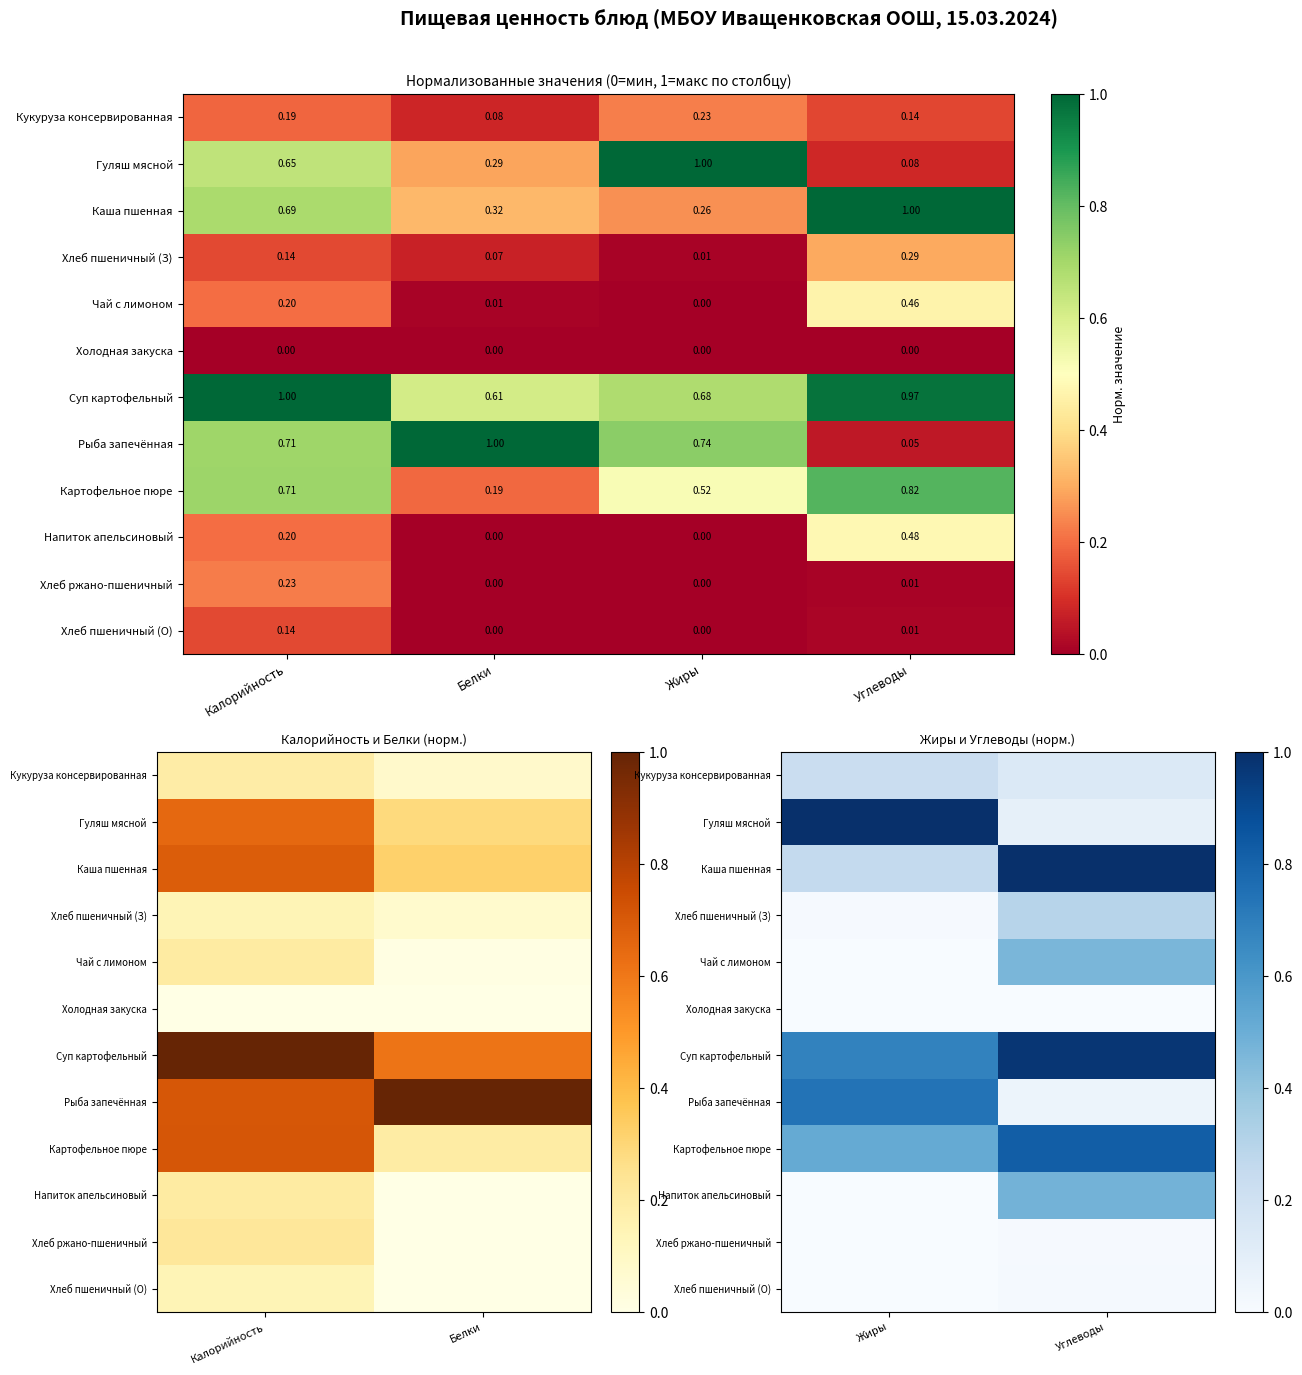

What is the difference between the highest and lowest values at Углеводы?

1.0